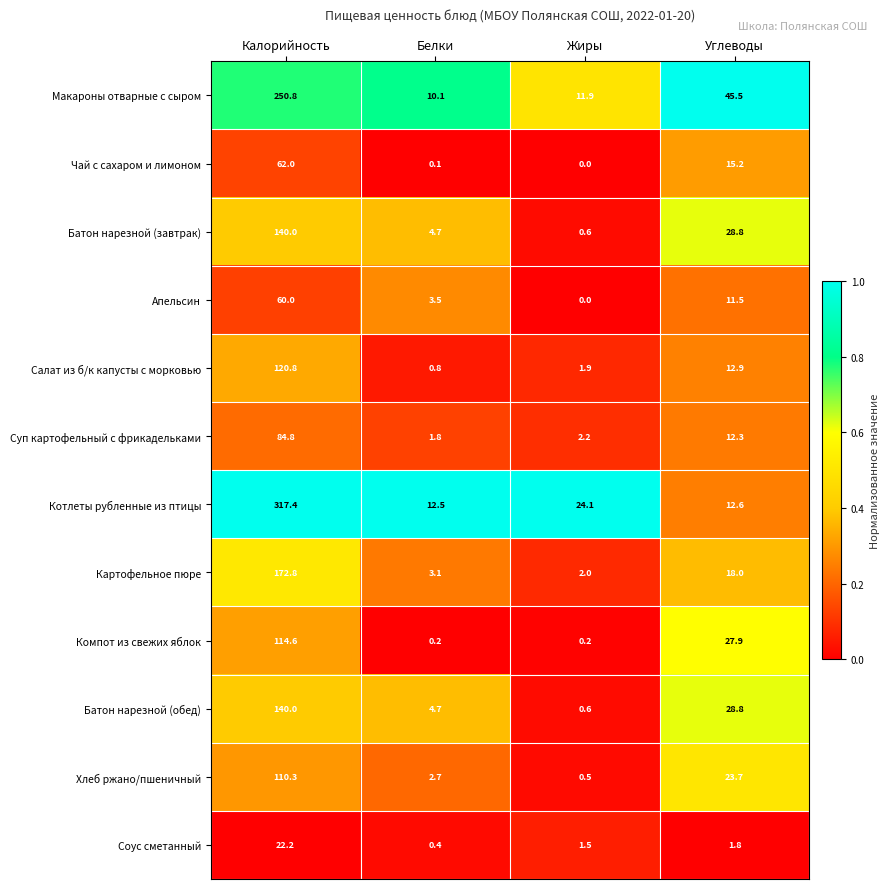

Rank the categories by Апельсин value from lowest to highest.

Жиры, Белки, Углеводы, Калорийность